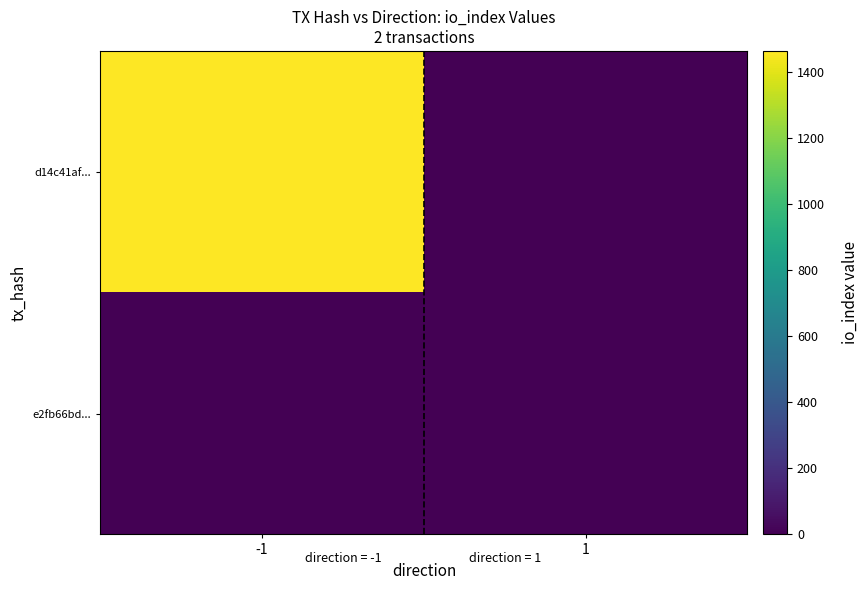

At how many categories does at least one series exceed 1294?

1